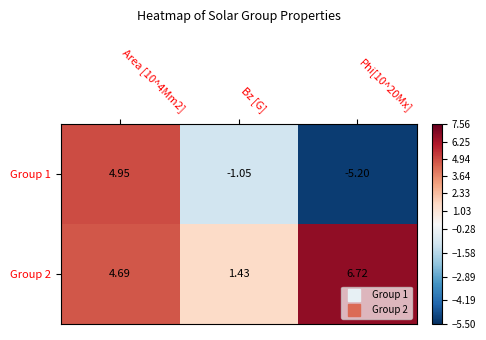

Is the value of Group 2 at Bz [G] greater than the value of Group 1 at Bz [G]?

Yes